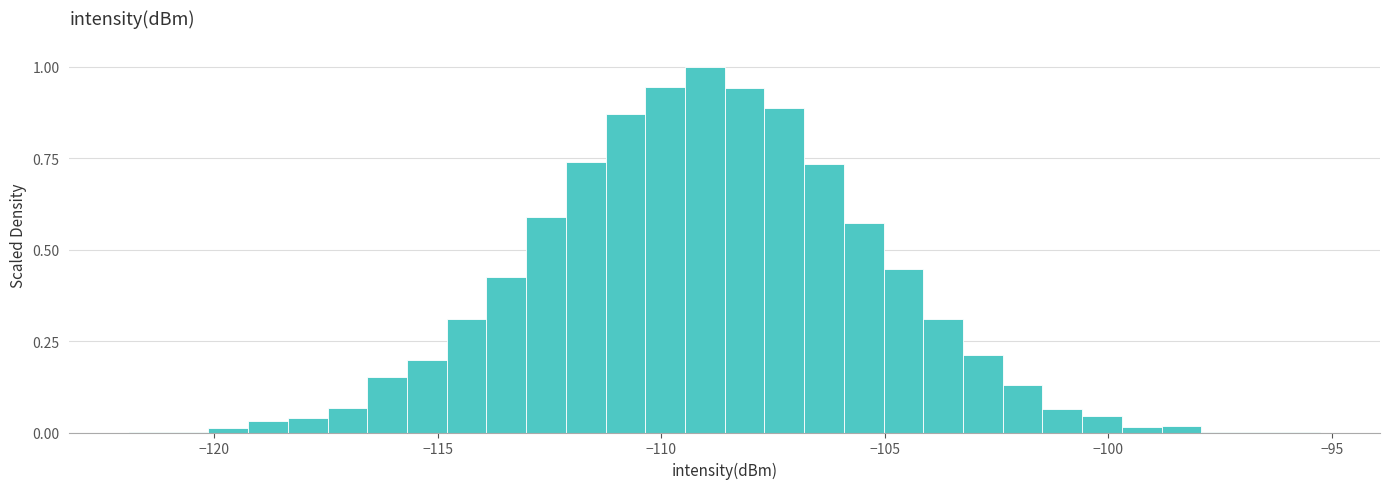

Around what value on the x-axis is the tallest bar? Give the approximate position of its centre, as read against the axis.

-109.0